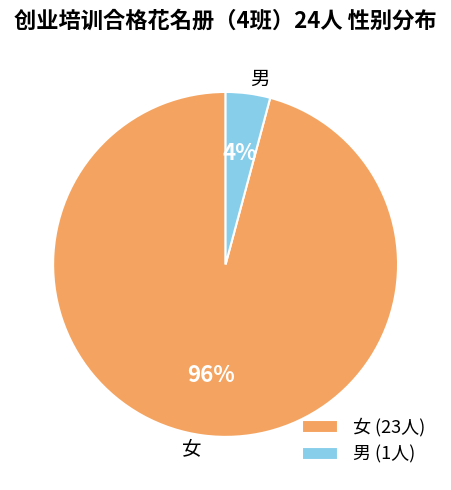

Is the sum of 女 and 男 greater than half?

Yes